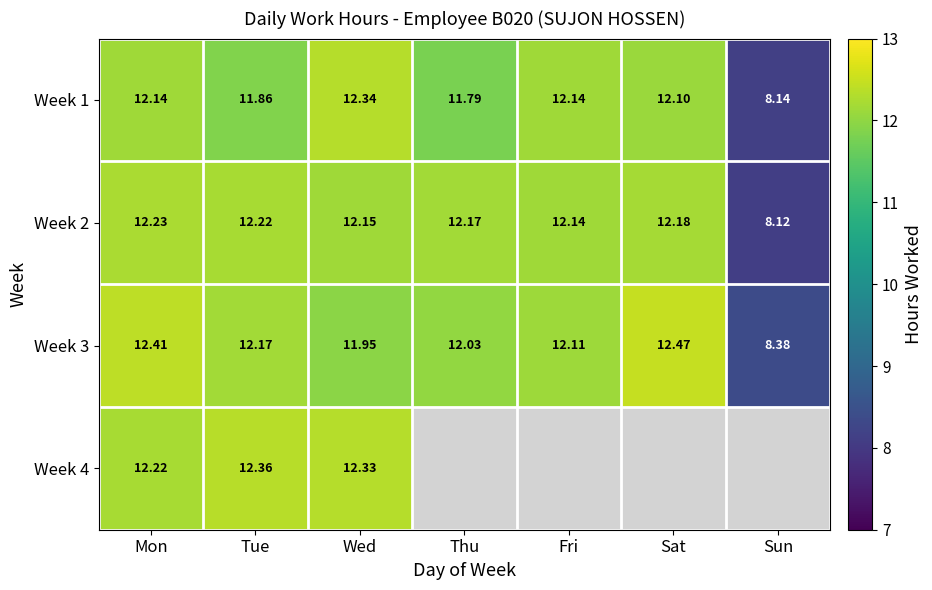

Between Mon and Tue, which series saw the biggest shift?

Week 1